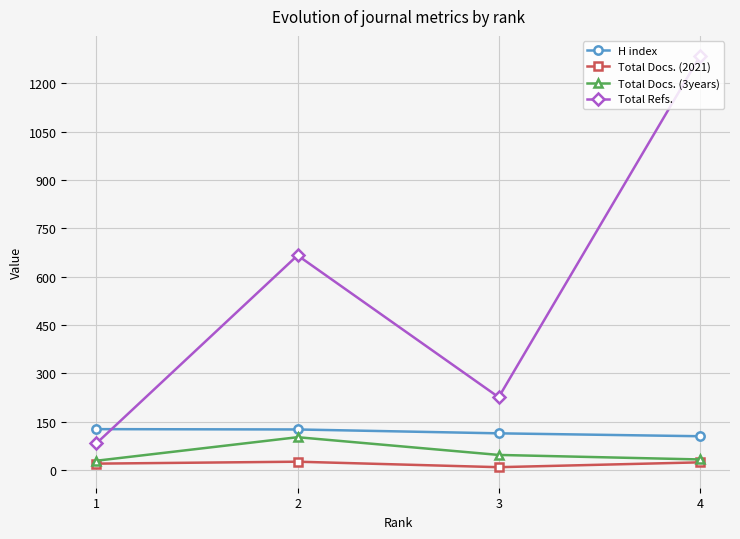

Is the value of Total Docs. (2021) at 3 greater than the value of H index at 1?

No